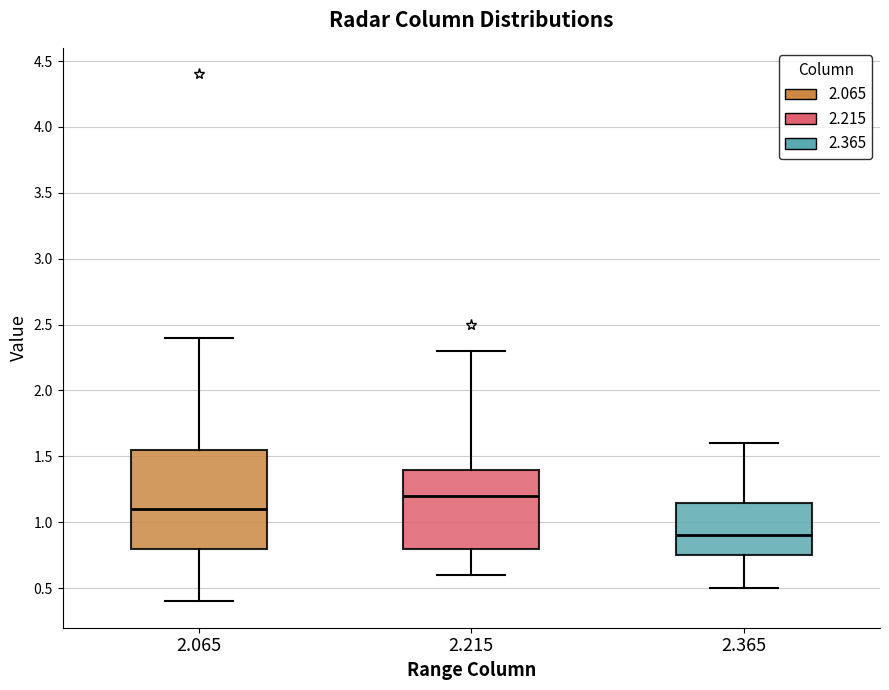

Reading left to right, read every box against the y-axis: the position of its median line, the range the box covers, and the ends of its whiskers. The values are not printed on the chart, so give them approximately, as read against the axis.

2.065: median 1.10, box 0.80 to 1.55, whiskers 0.40 to 2.40
2.215: median 1.20, box 0.80 to 1.40, whiskers 0.60 to 2.30
2.365: median 0.90, box 0.75 to 1.15, whiskers 0.50 to 1.60